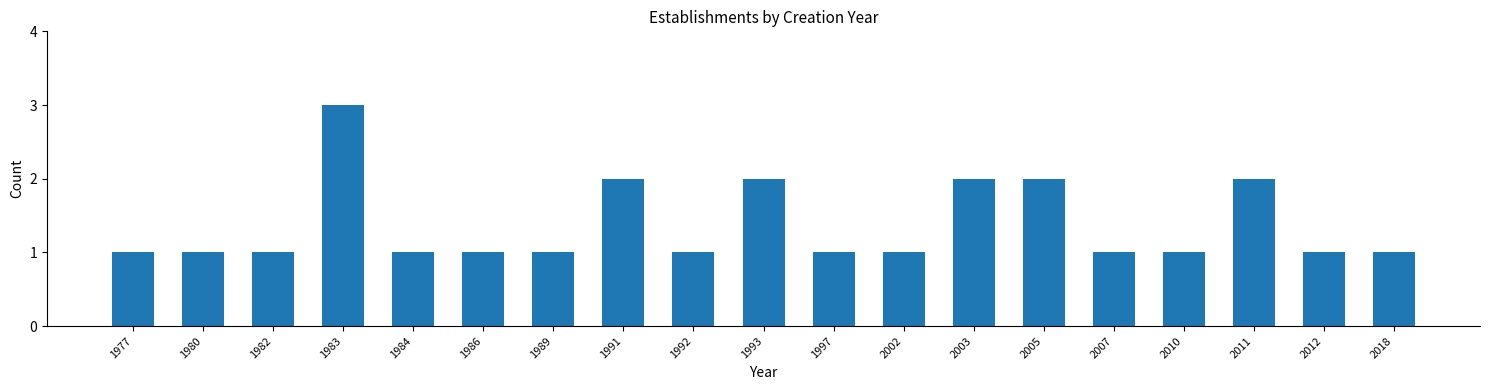

Reading right to left, what are all the values shown in this chart?

2018=1	2012=1	2011=2	2010=1	2007=1	2005=2	2003=2	2002=1	1997=1	1993=2	1992=1	1991=2	1989=1	1986=1	1984=1	1983=3	1982=1	1980=1	1977=1